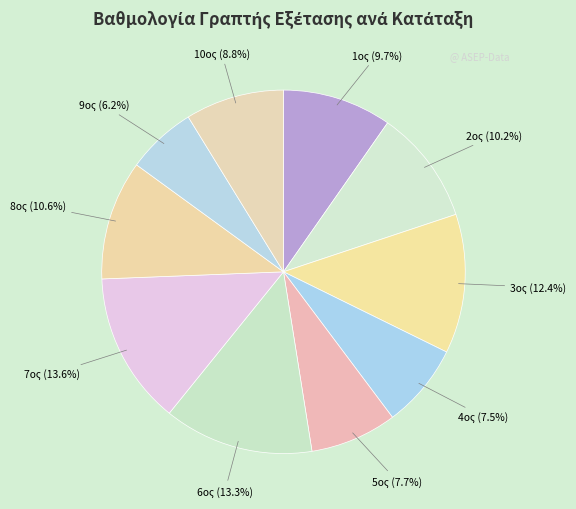

Which category has the biggest portion of the pie?

7ος (515.92)